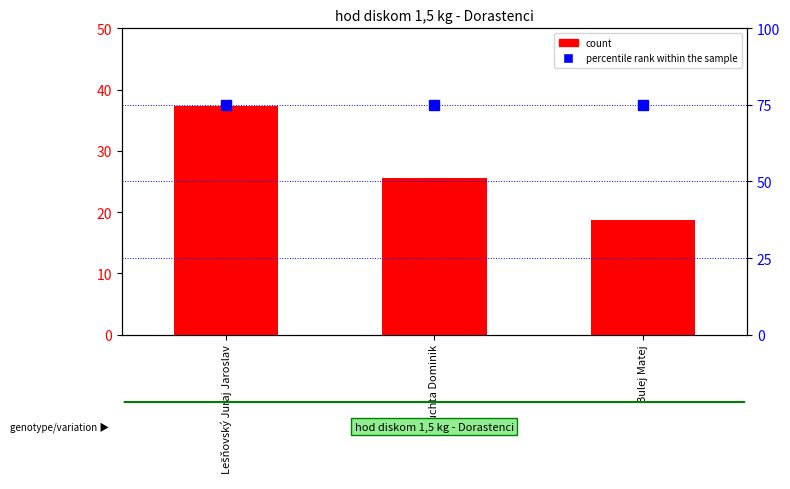

Which series changed the most between Lešňovský Juraj Jaroslav and Bulej Matej?

count